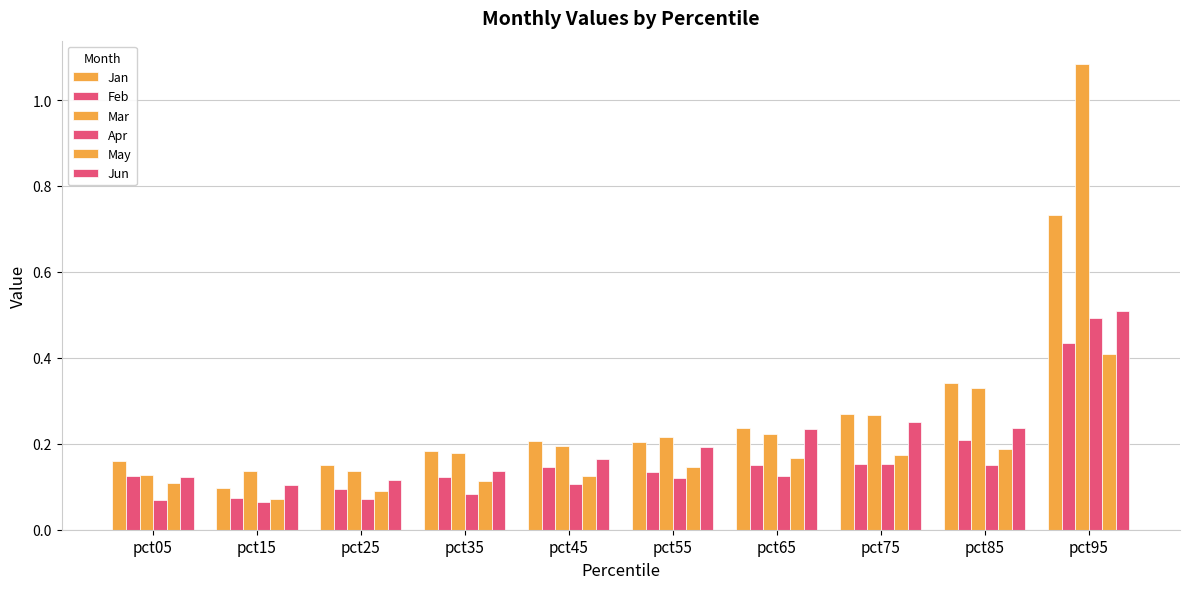

Count the number of data series in this chart.

6